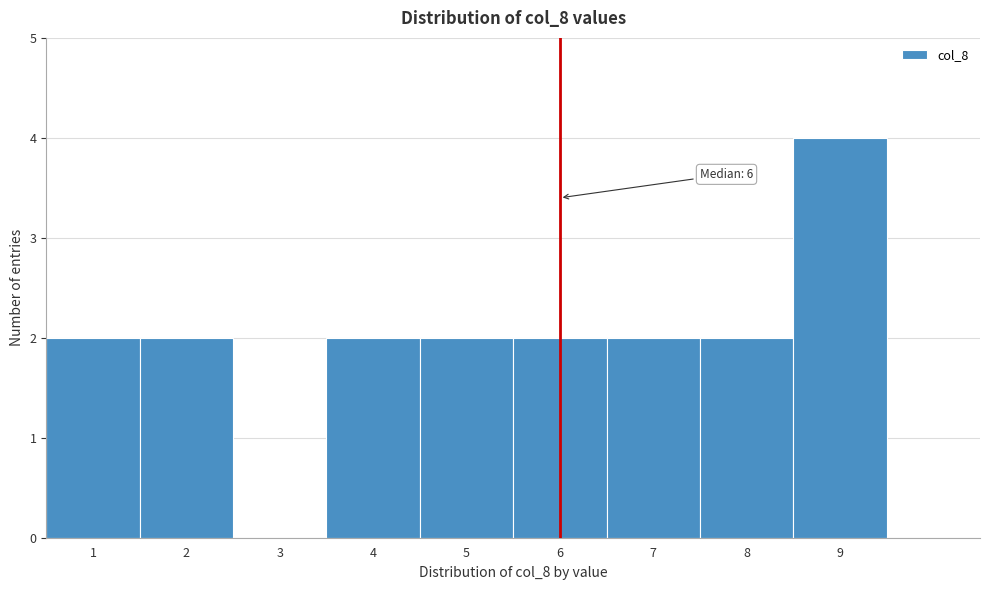

Which range on the x-axis has the tallest bar?

8.5 to 9.5